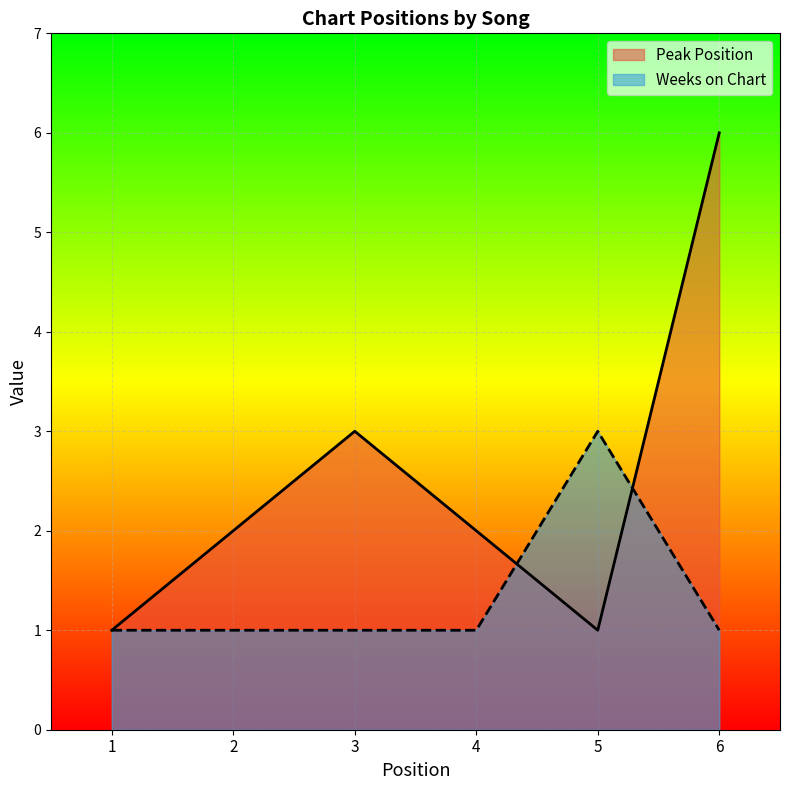

Which series has the largest range (max minus min)?

Peak Position